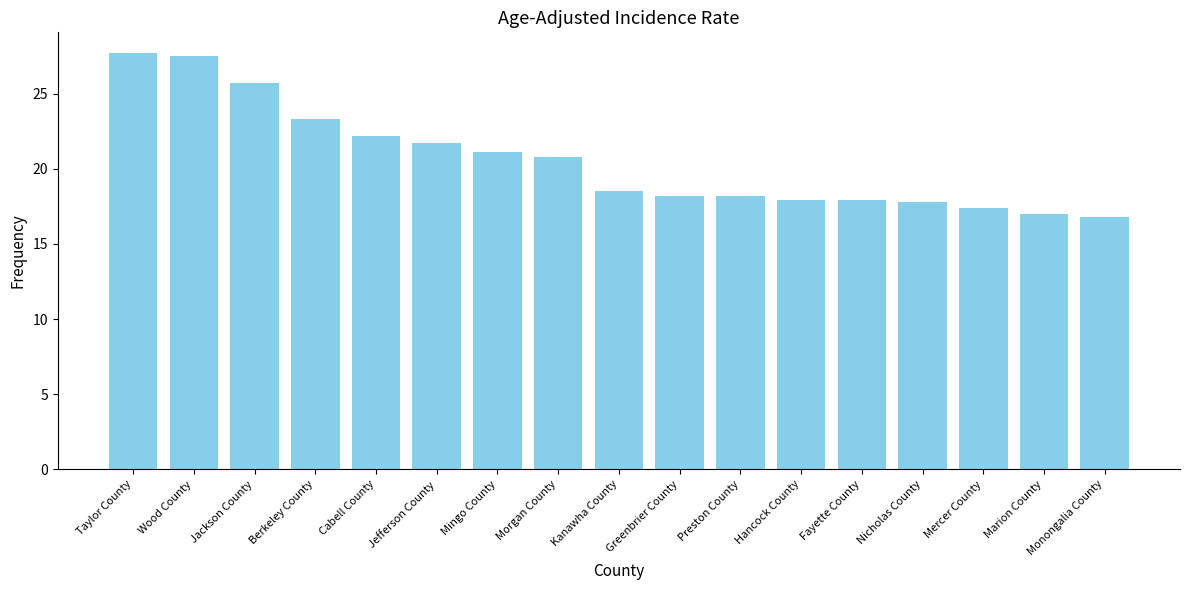

What is the label of the 15th bar from the right?

Jackson County